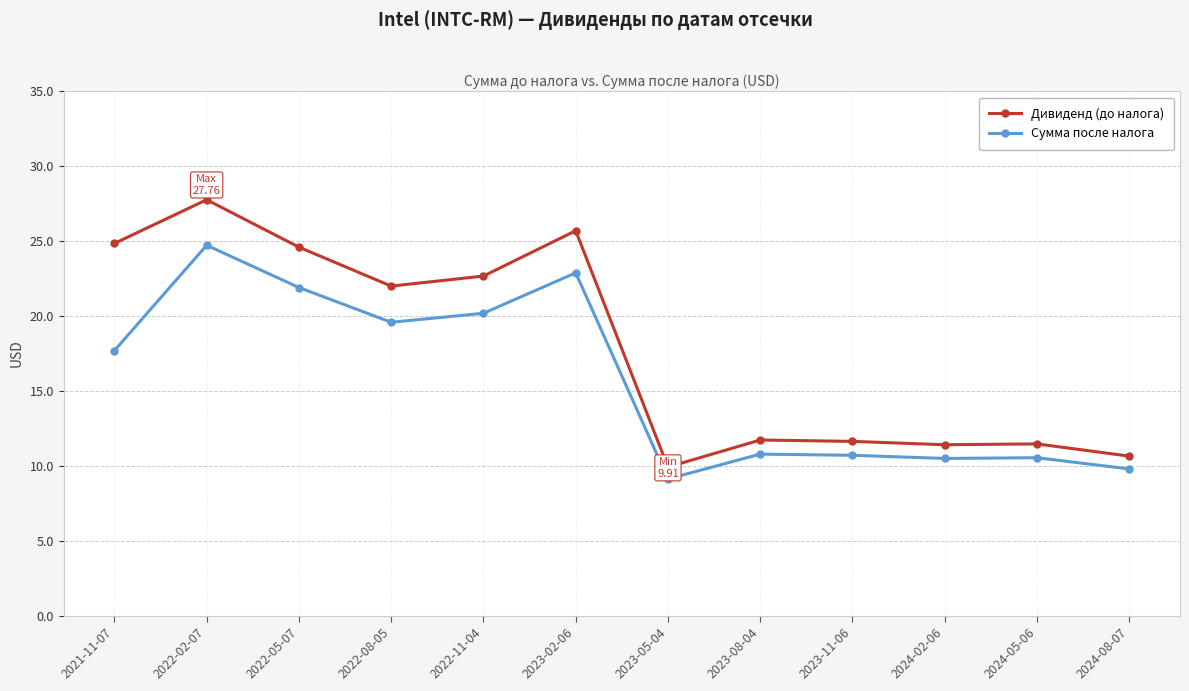

Which category has the lowest value across all series?

2023-05-04